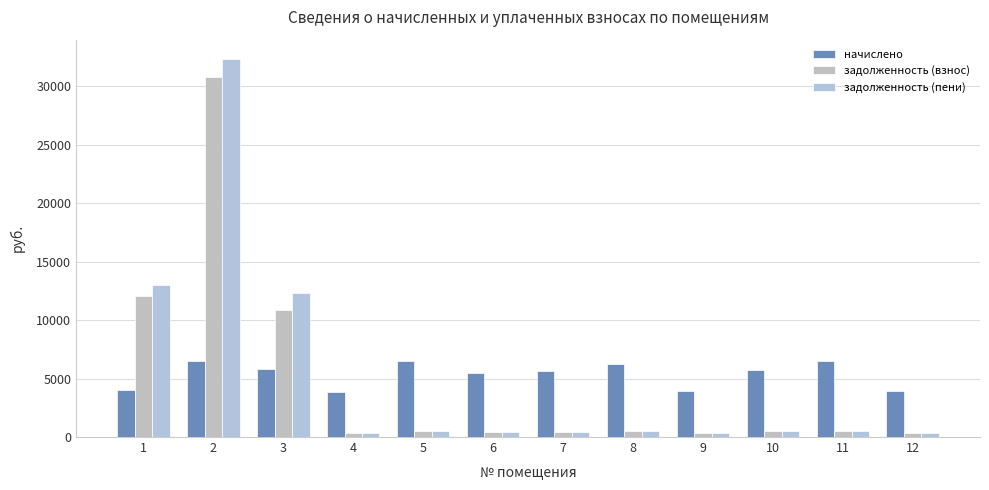

How many data points in задолженность (взнос) are above 518?

6